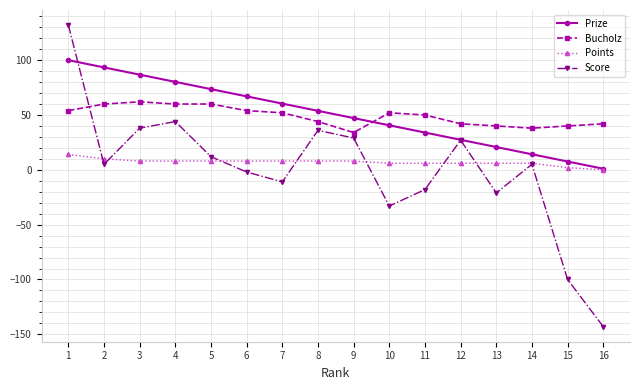

What is the total value across all series at 12?

102.4